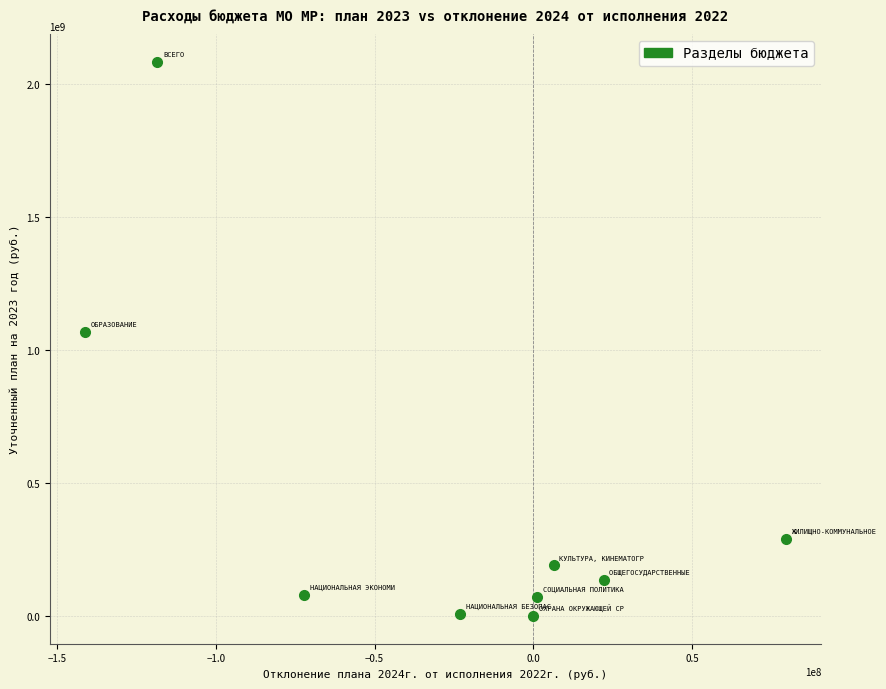

What Y value in the scatter plot is closest to 1042797041?

1068462994.0